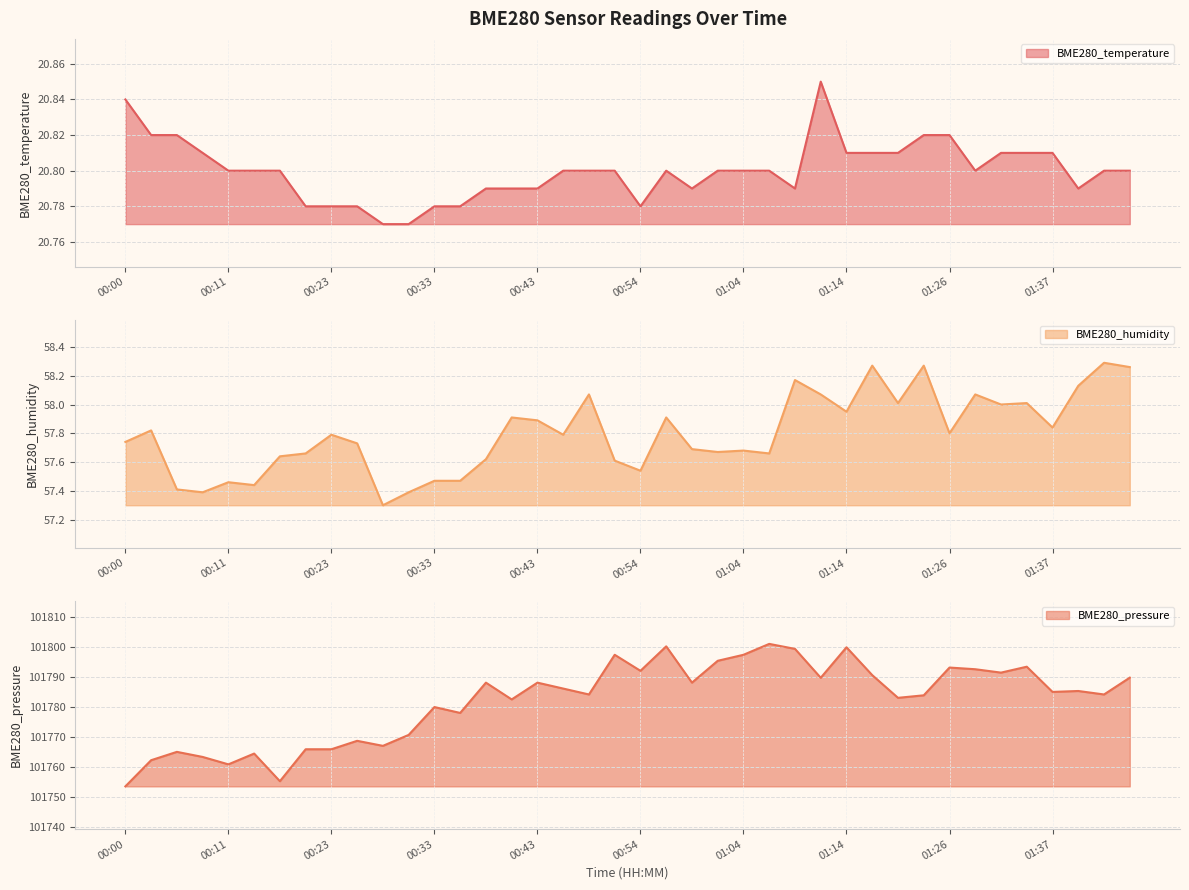

How many interior local peaks does the BME280_temperature series have?

2